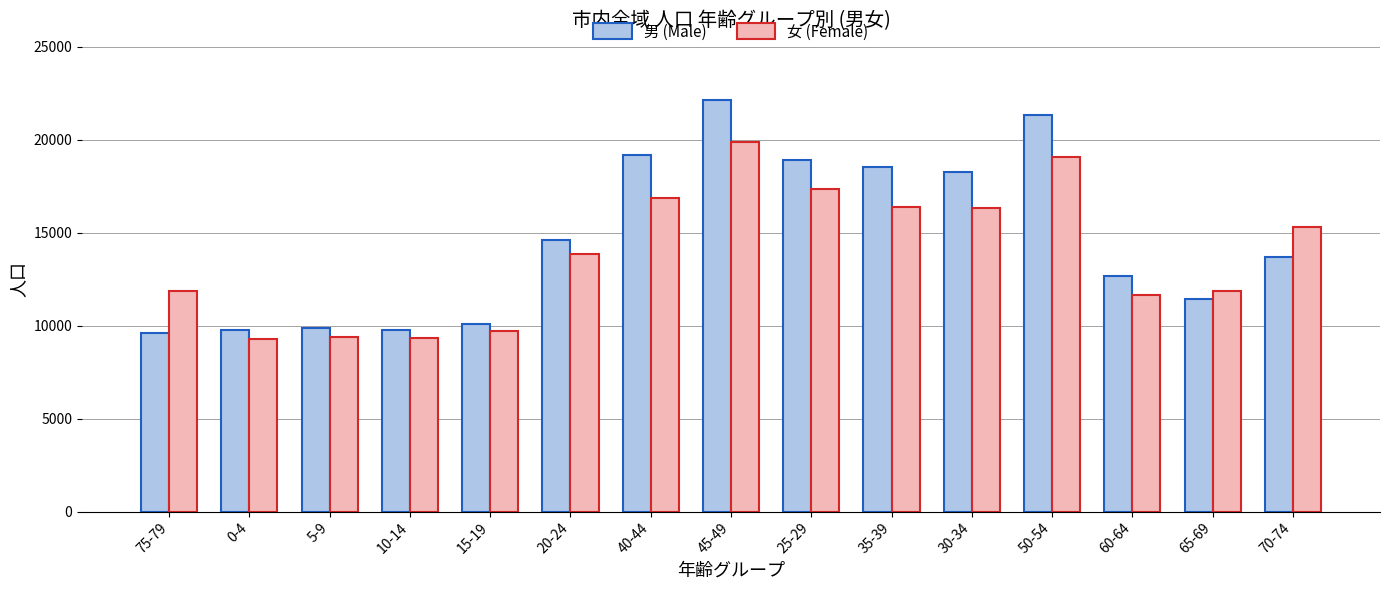

At how many categories does at least one series exceed 11480?

11